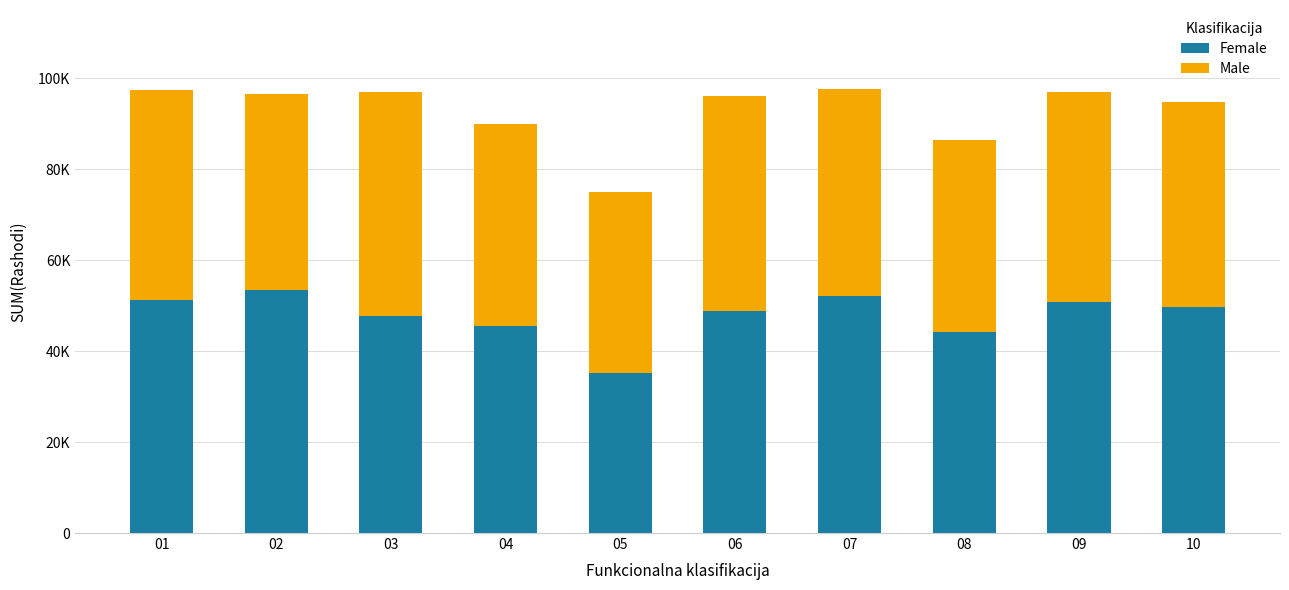

What are all the series names shown in the legend?

Female, Male